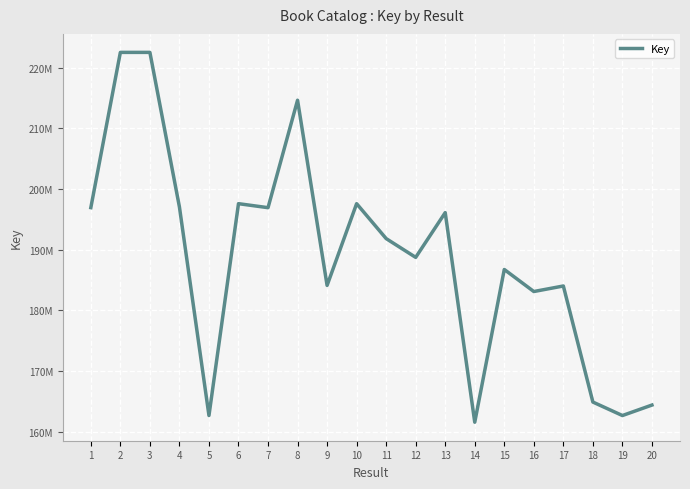

Does the chart display data point markers on the line(s)?

No